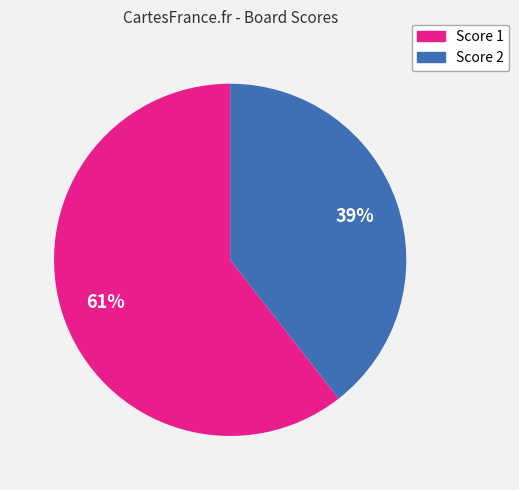

Is there a majority slice in this chart?

Yes